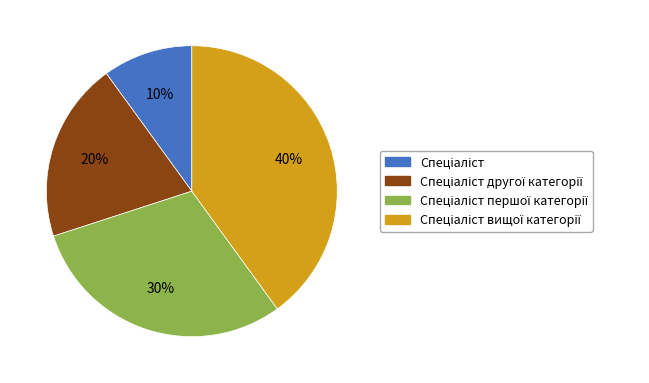

Does any single category account for the majority?

No